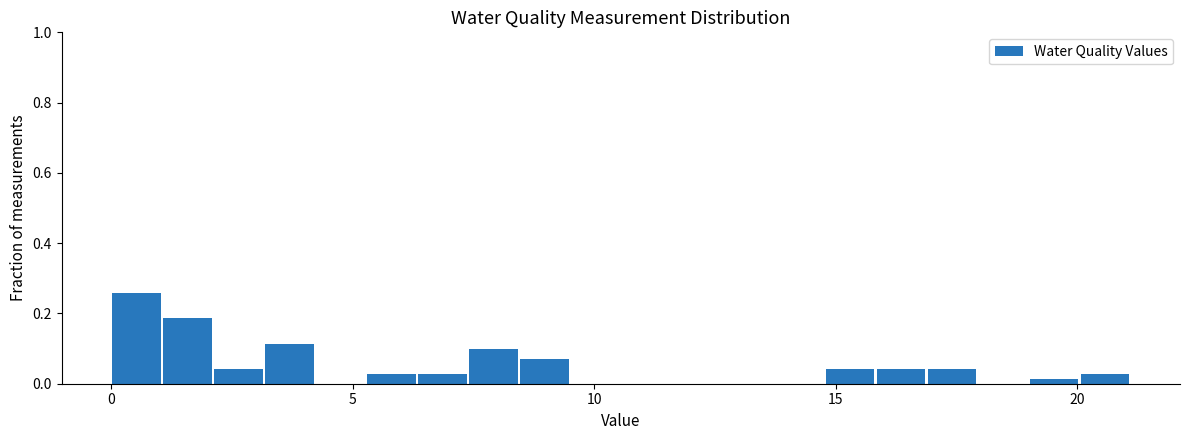

Read against the x-axis, roughly where is the centre of the tallest bar?

0.5